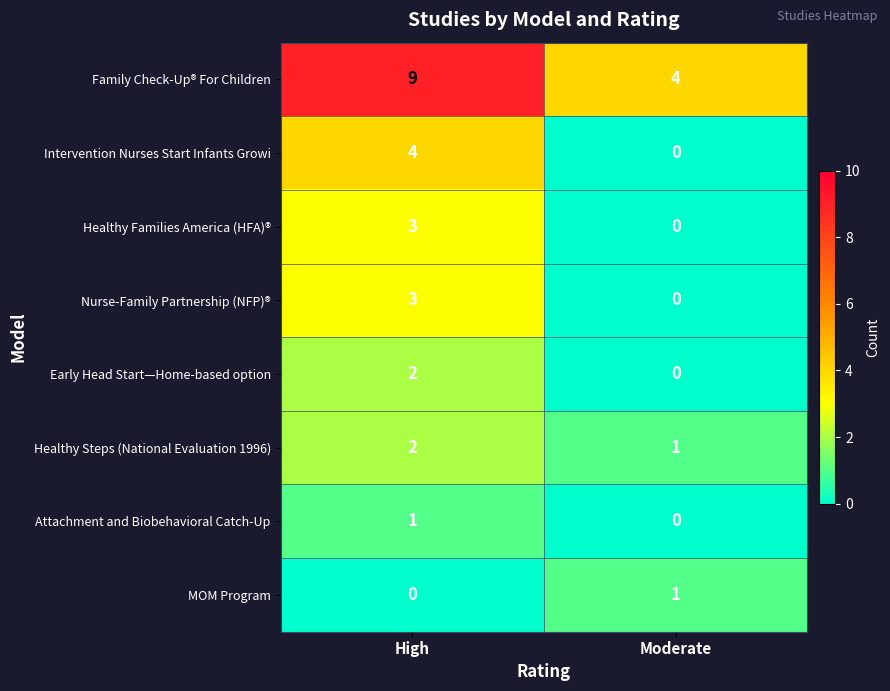

Rank the categories by Nurse-Family Partnership (NFP)® value from lowest to highest.

Moderate, High